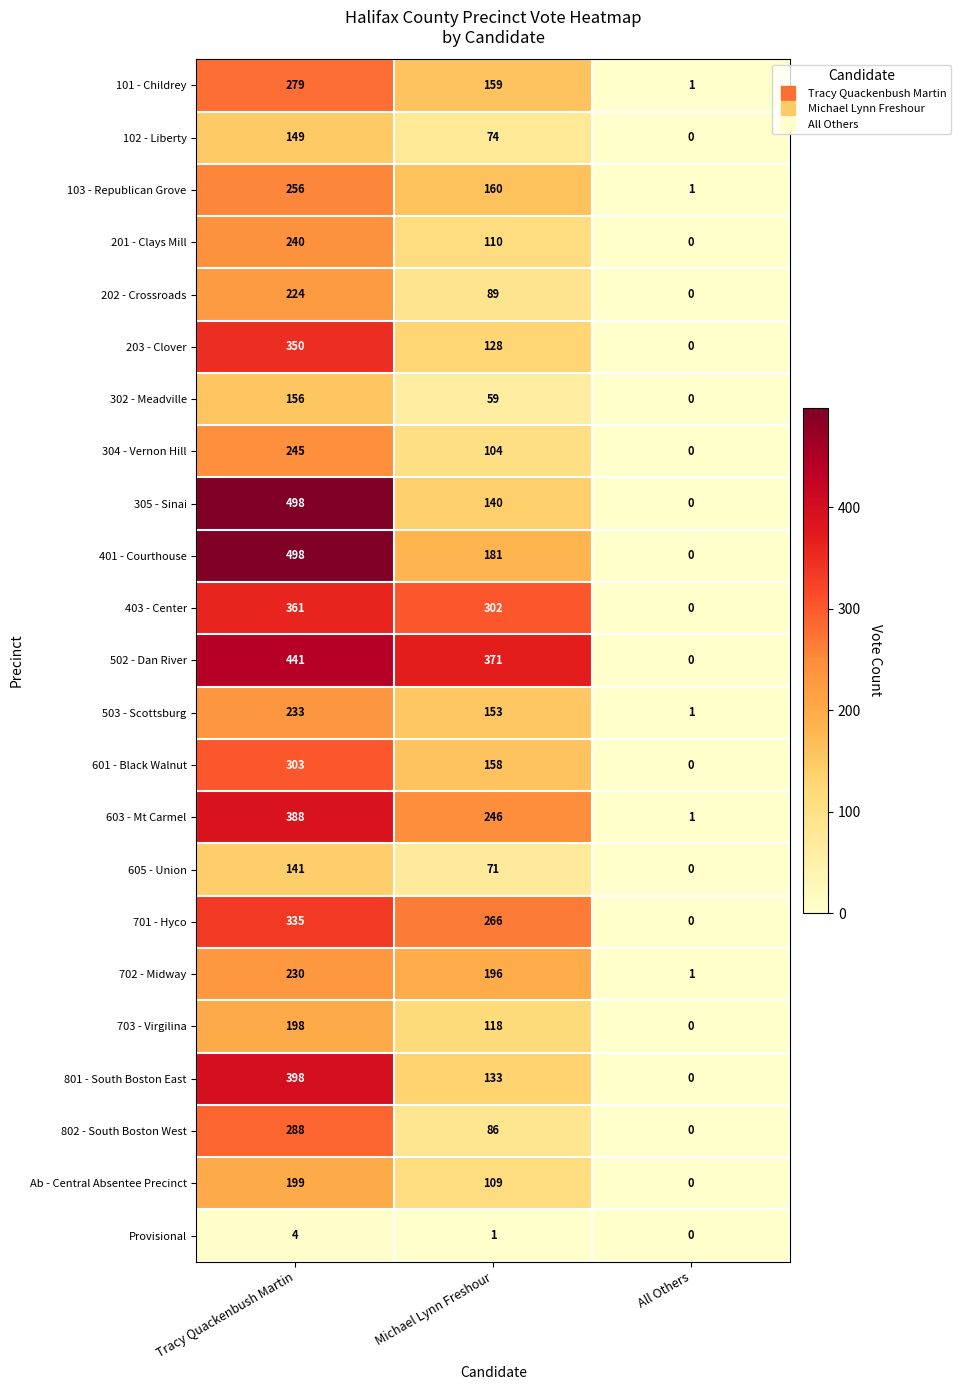

List the labels in order of 304 - Vernon Hill value, largest first.

Tracy Quackenbush Martin, Michael Lynn Freshour, All Others